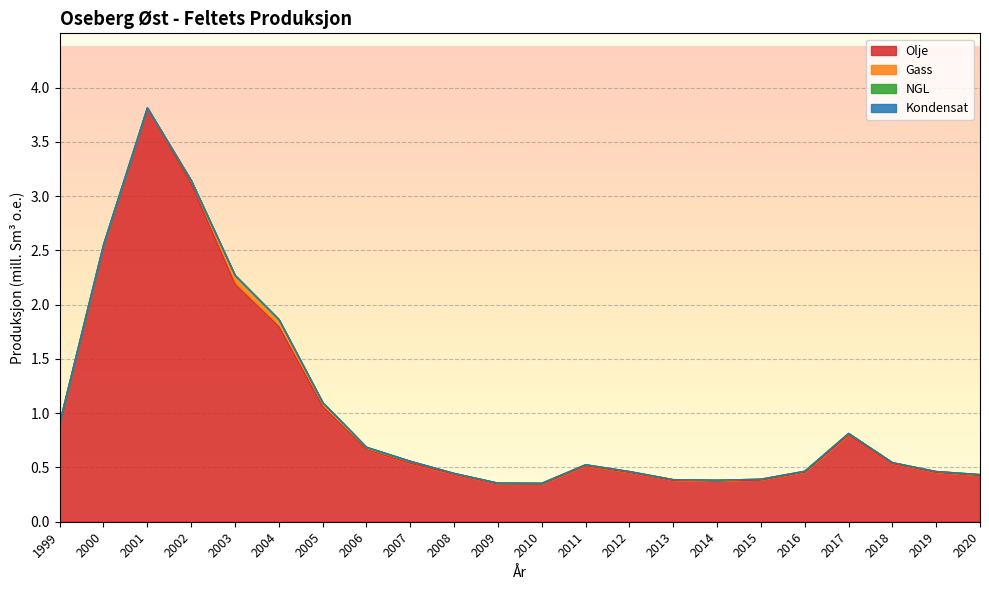

What are all the series names shown in the legend?

Olje, Gass, NGL, Kondensat